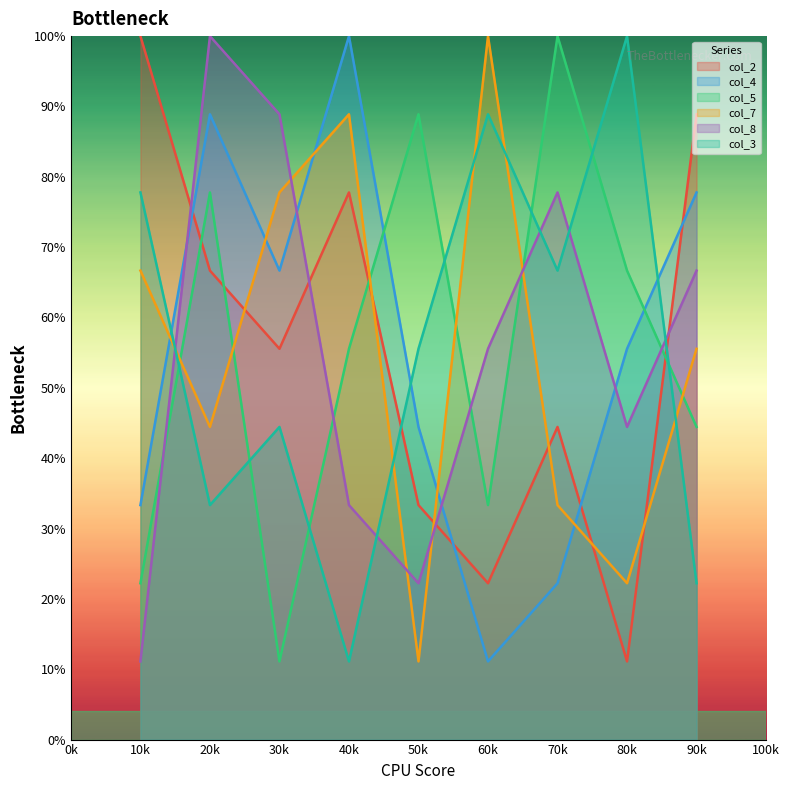

Between 40k and 80k, which series saw the biggest shift?

col_3